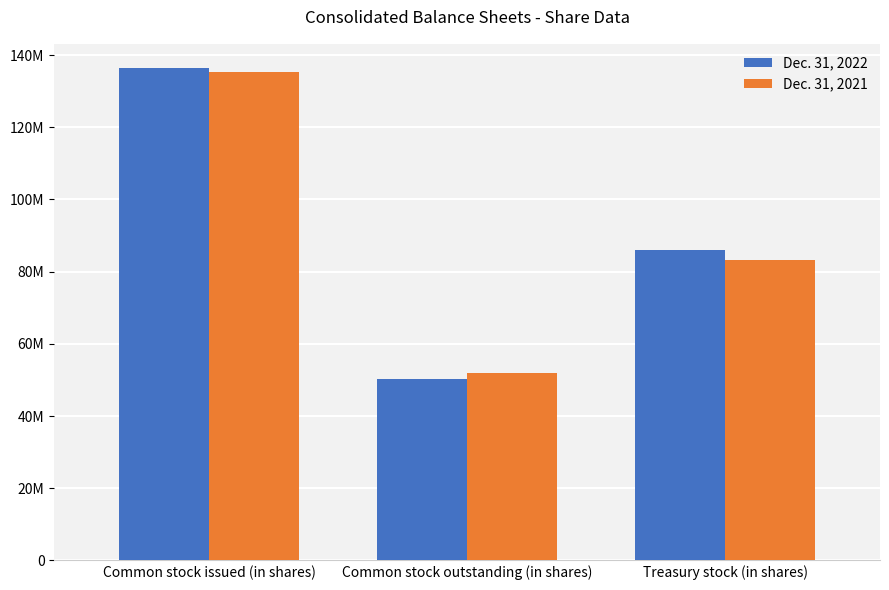

What is the value of the Dec. 31, 2021 bar at the 2nd from the left?

52038000